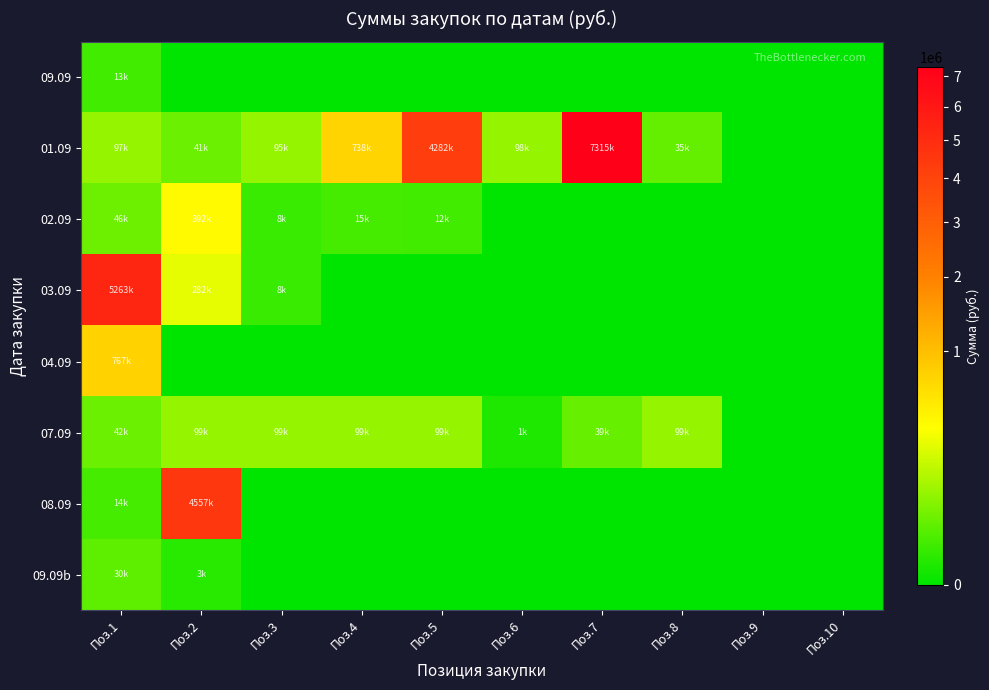

Between Поз.7 and Поз.1, which is larger?

Поз.1